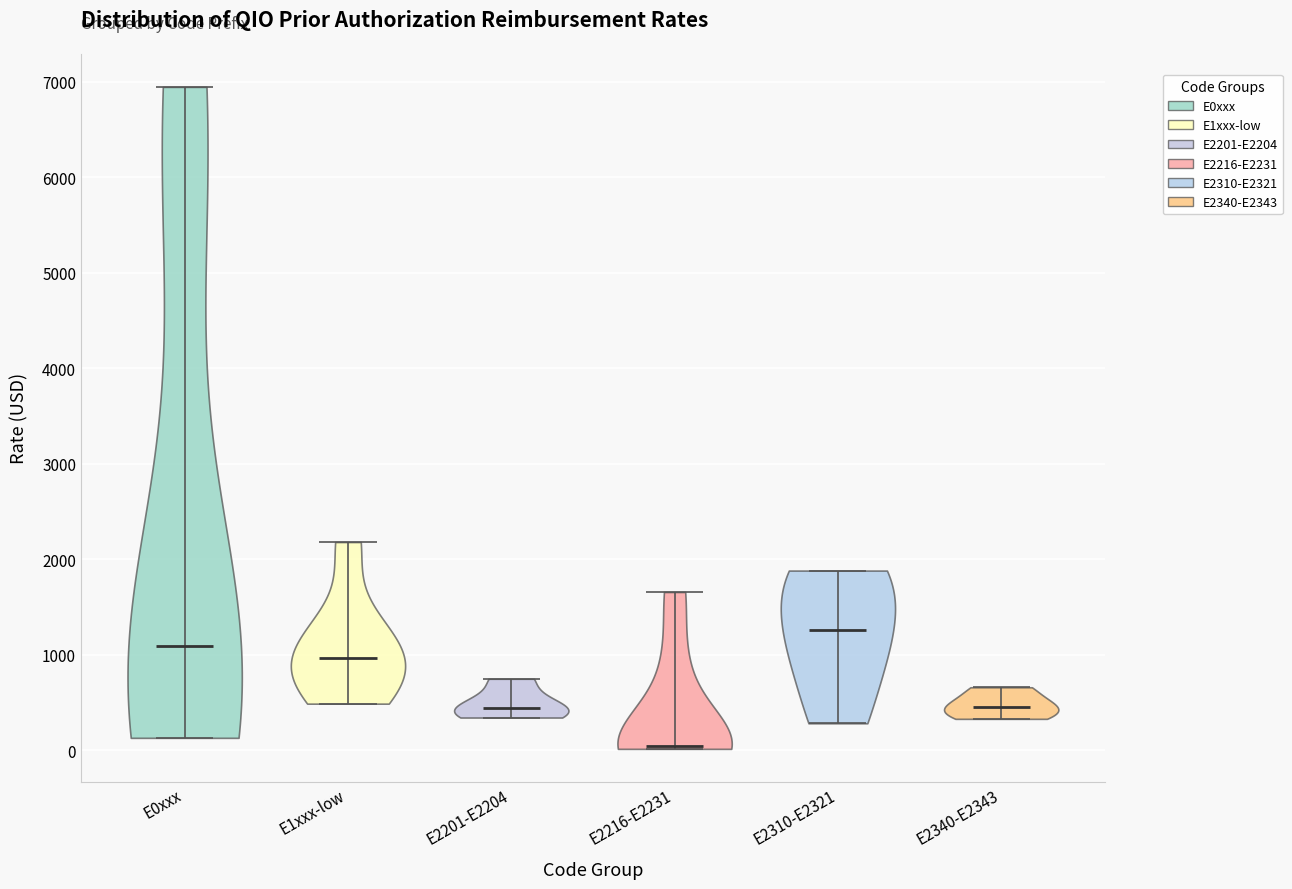

Reading left to right, read every violin against the y-axis: where its median line is, and the lowest and highest points it reaches. The values are not printed on the chart, so give them approximately, as read against the axis.

E0xxx: median line 1100, lowest point 100, highest point 6900
E1xxx-low: median line 1000, lowest point 500, highest point 2200
E2201-E2204: median line 400, lowest point 300, highest point 700
E2216-E2231: median line 0, lowest point 0, highest point 1700
E2310-E2321: median line 1300, lowest point 300, highest point 1900
E2340-E2343: median line 500, lowest point 300, highest point 700